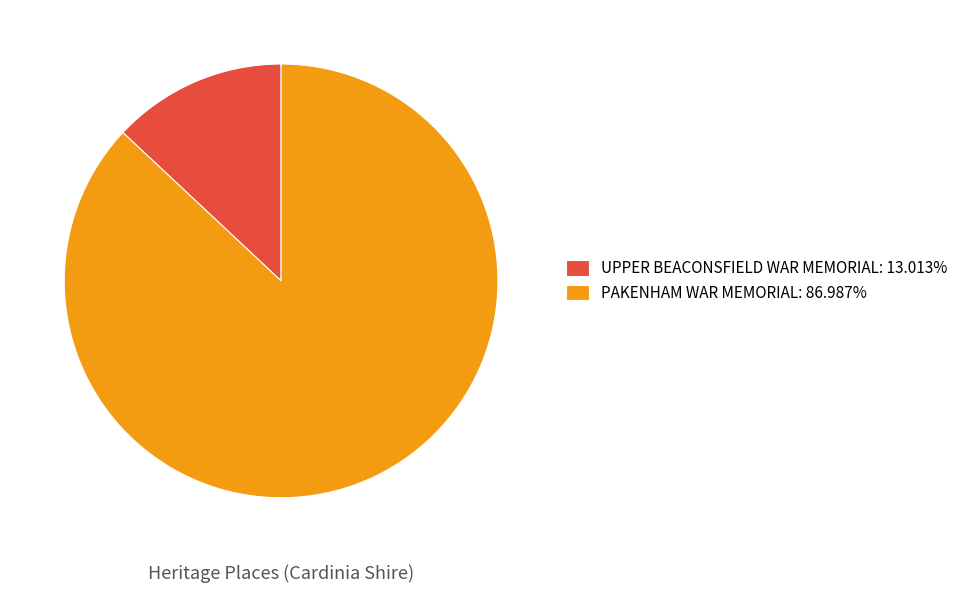

Which category has the biggest portion of the pie?

PAKENHAM WAR MEMORIAL